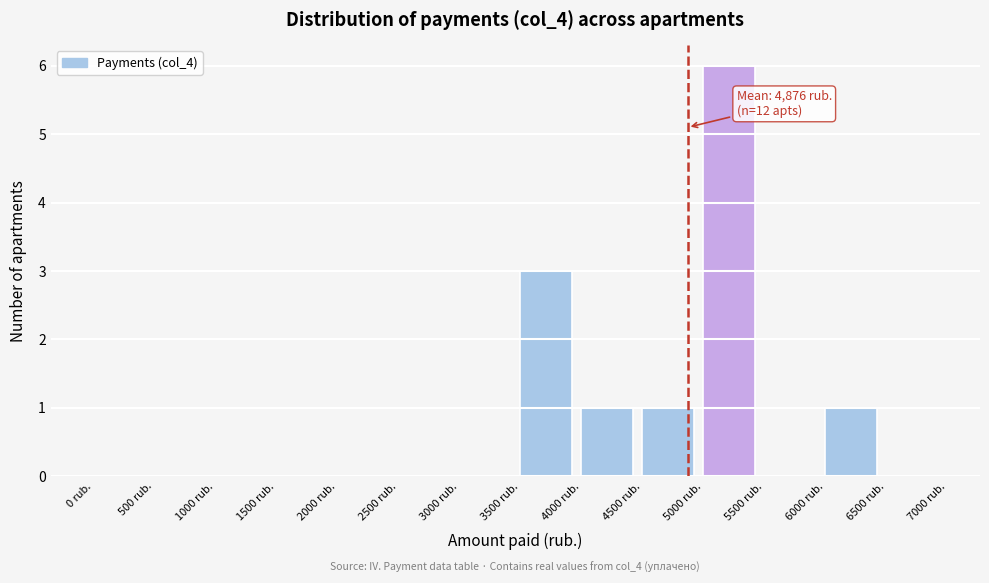

Over which range of the x-axis is the bar tallest?

5000 to 5500